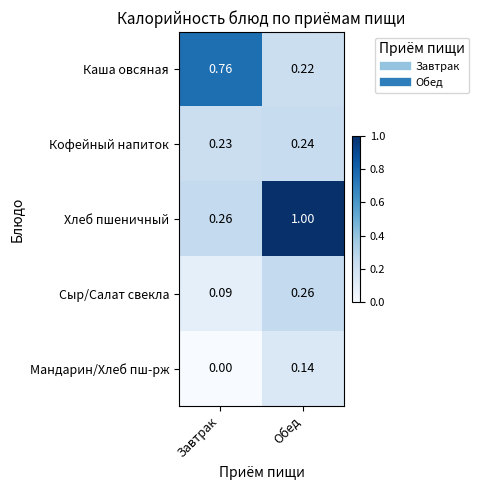

At which label does Мандарин/Хлеб пш-рж reach its minimum?

Завтрак